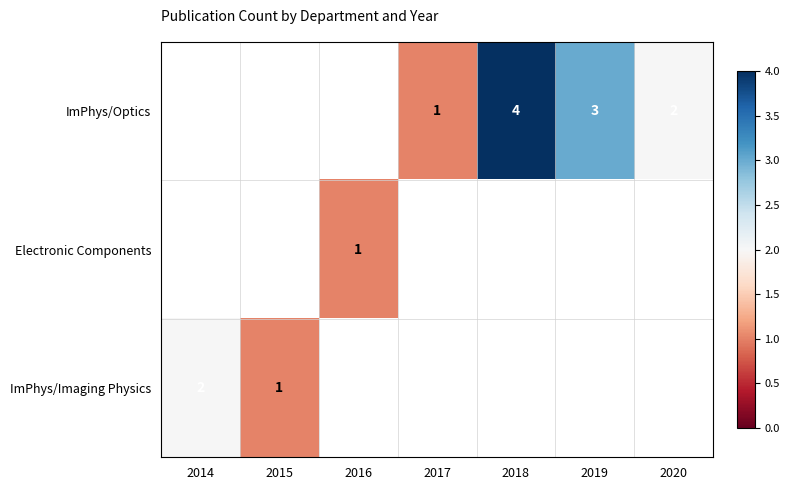

How many series are shown in this chart?

3